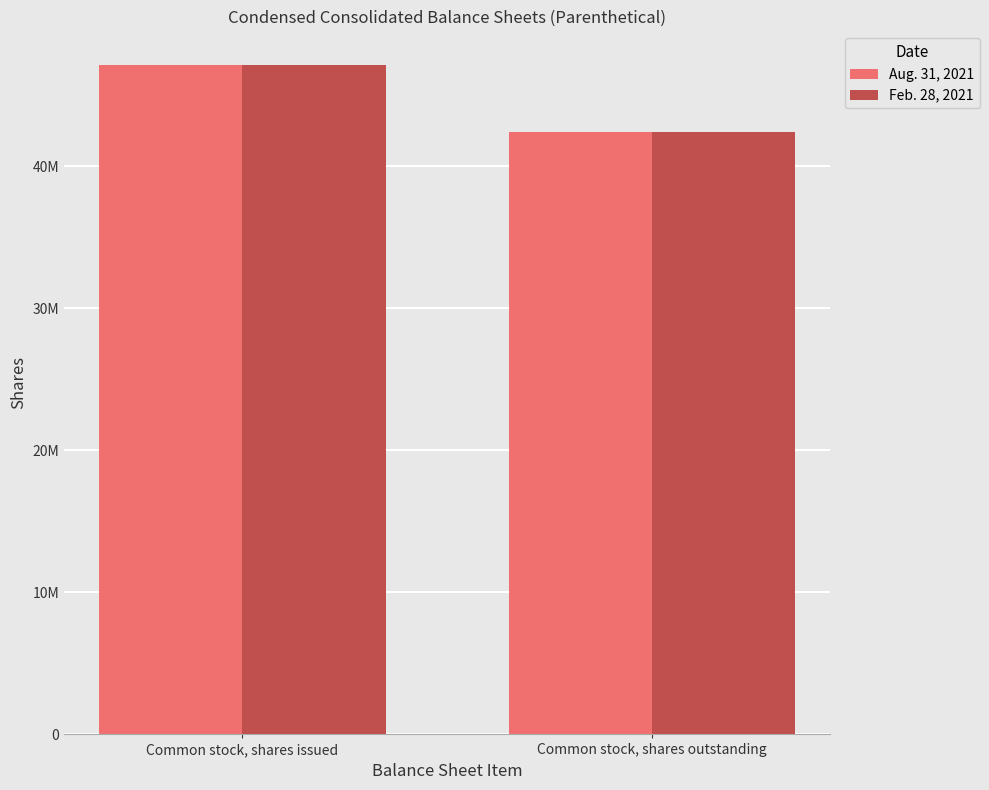

Does the chart contain any negative values?

No